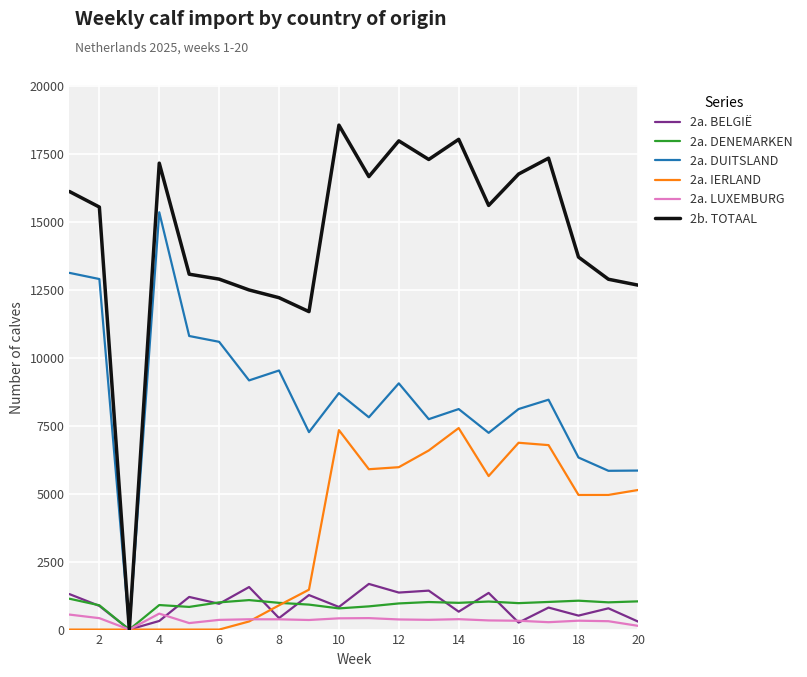

Which series has the widest spread of values?

2b. TOTAAL